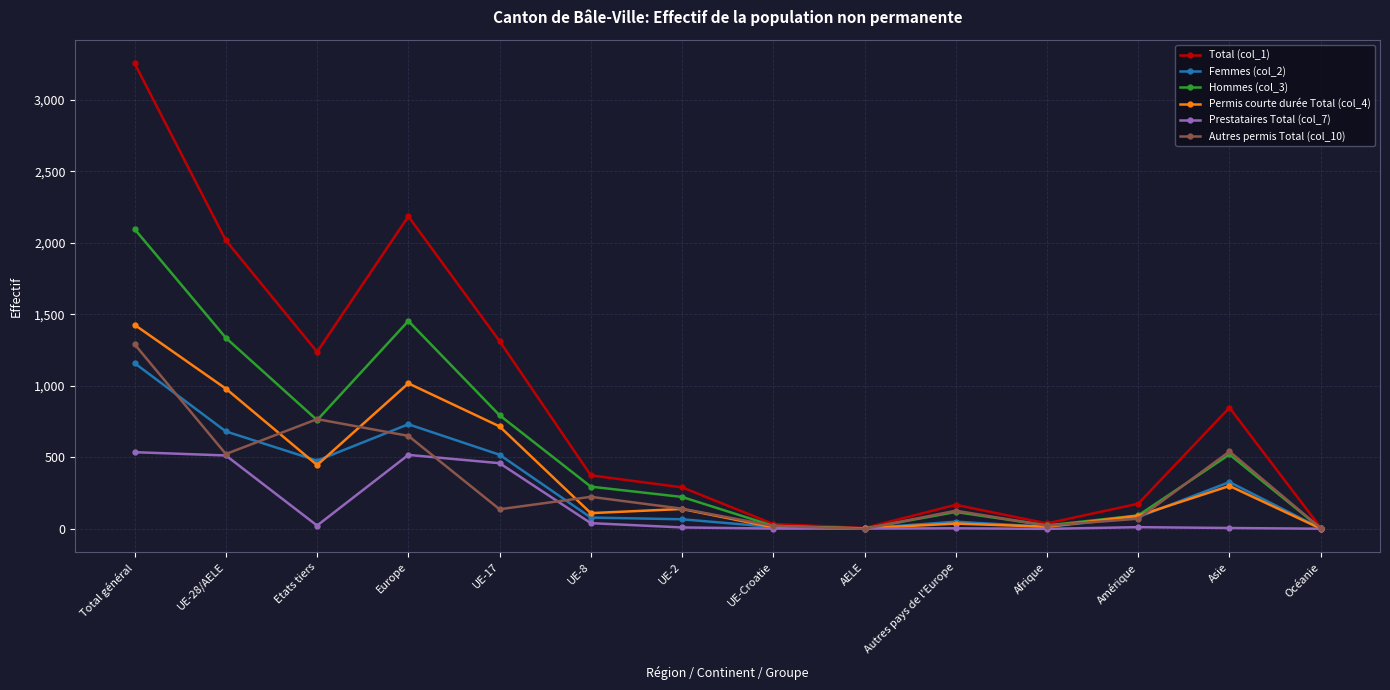

At how many categories does at least one series exceed 1861?

3